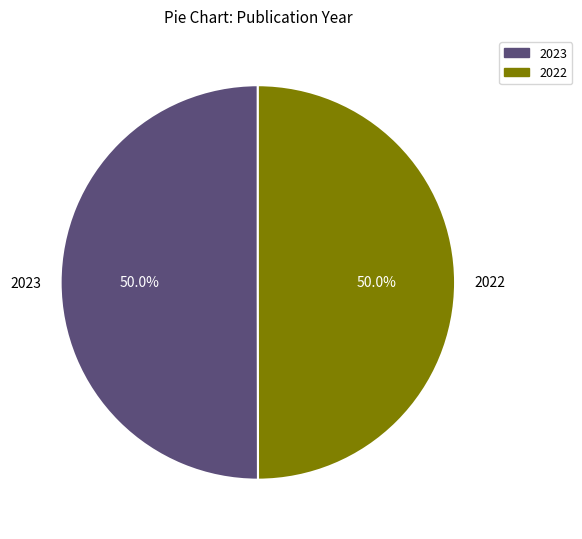

Is the sum of 2023 and 2022 greater than half?

Yes